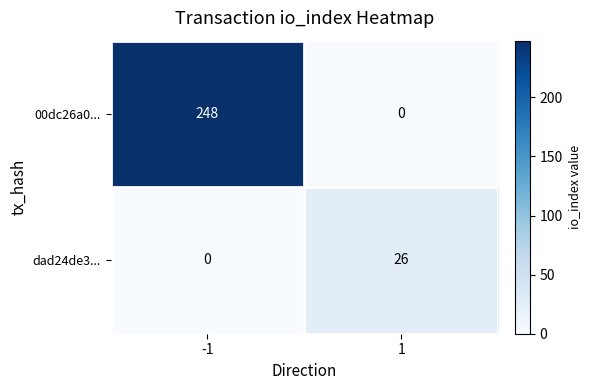

Reading left to right, what are all the values shown in this chart?

00dc26a0...: 248	0
dad24de3...: 0	26